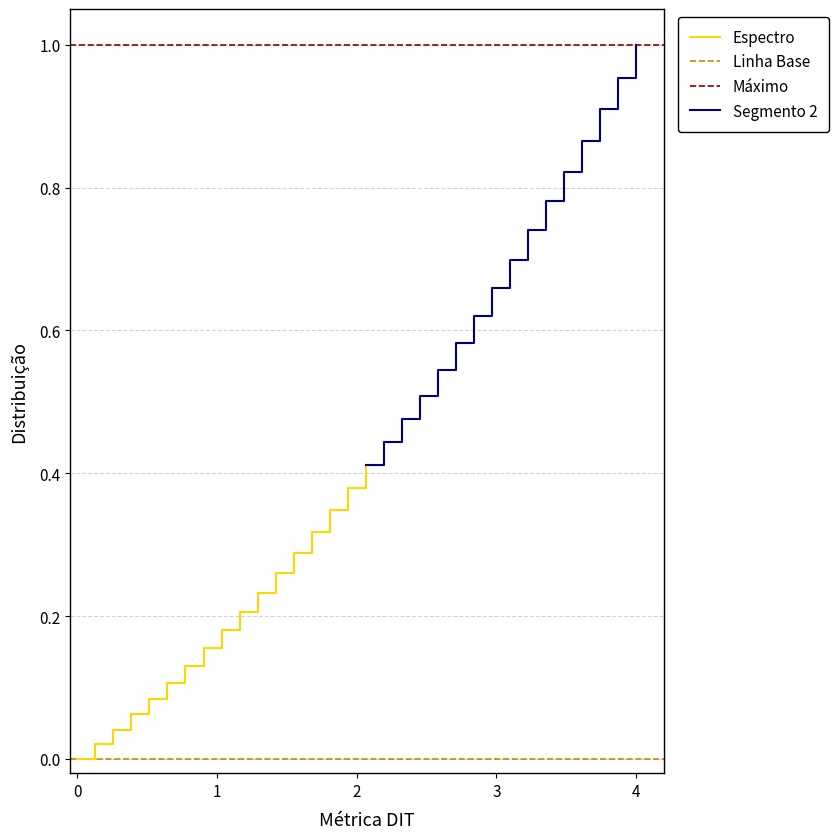

At which label does Espectro reach its peak?

4